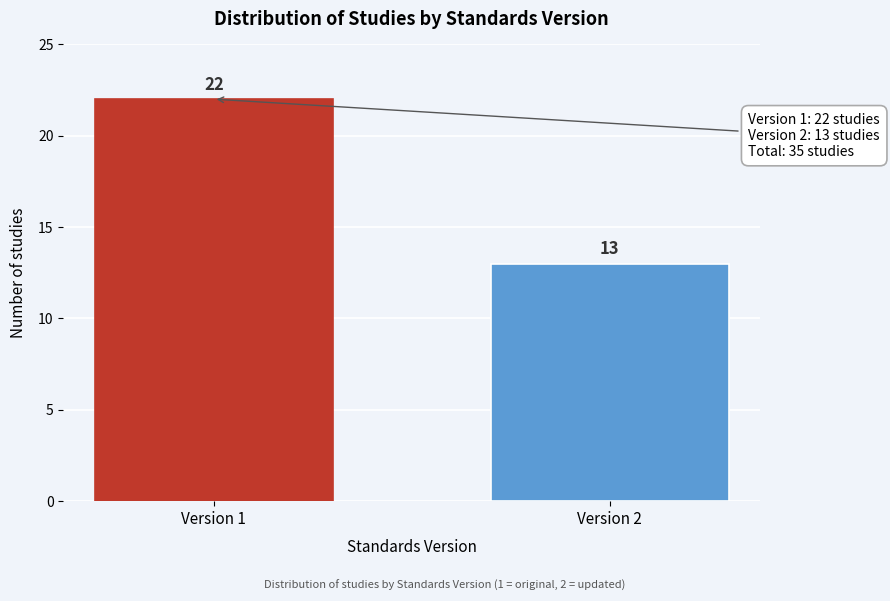

Reading right to left, extract all data points from this chart.

Version 2=13	Version 1=22